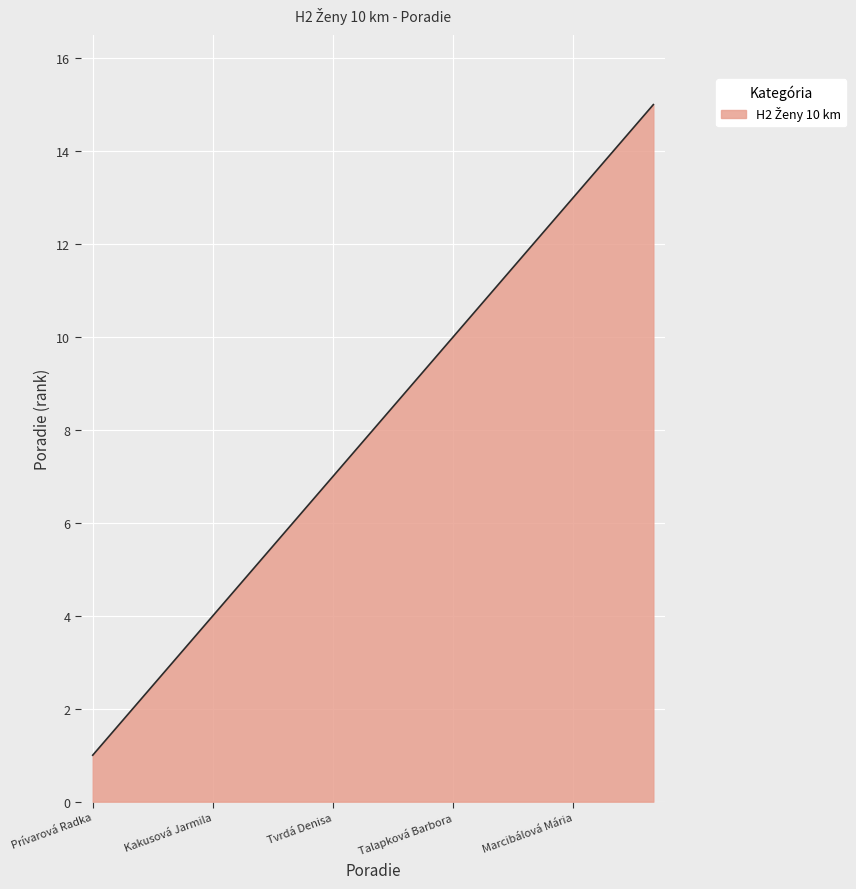

What is the difference between the maximum and minimum values?

14.0